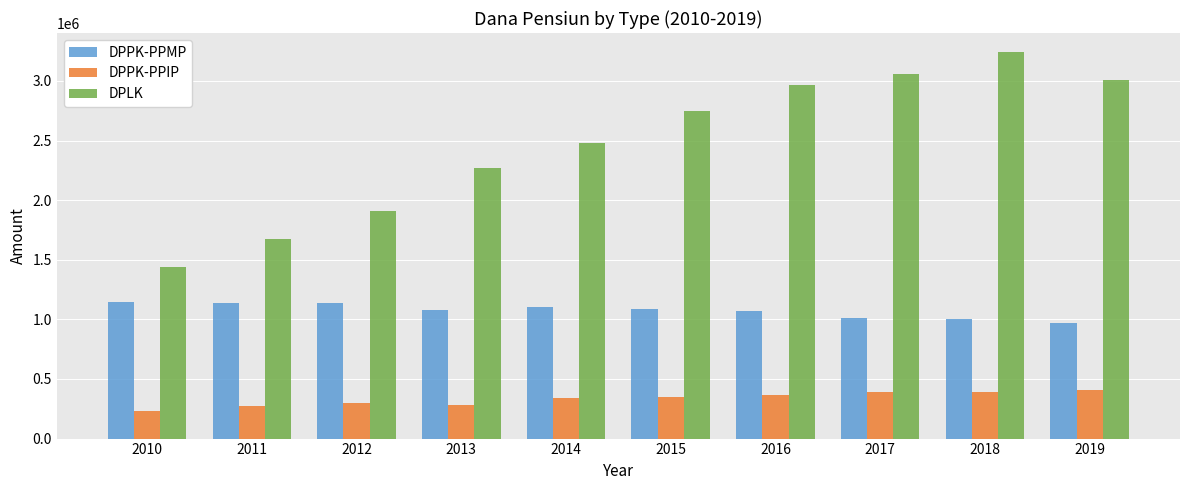

How many bars are there in total?

30